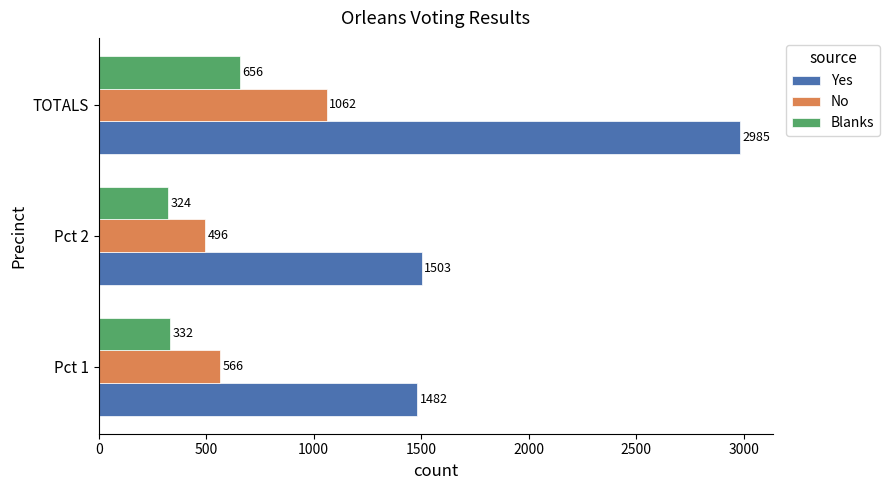

How many values in the Blanks series are below 332?

1